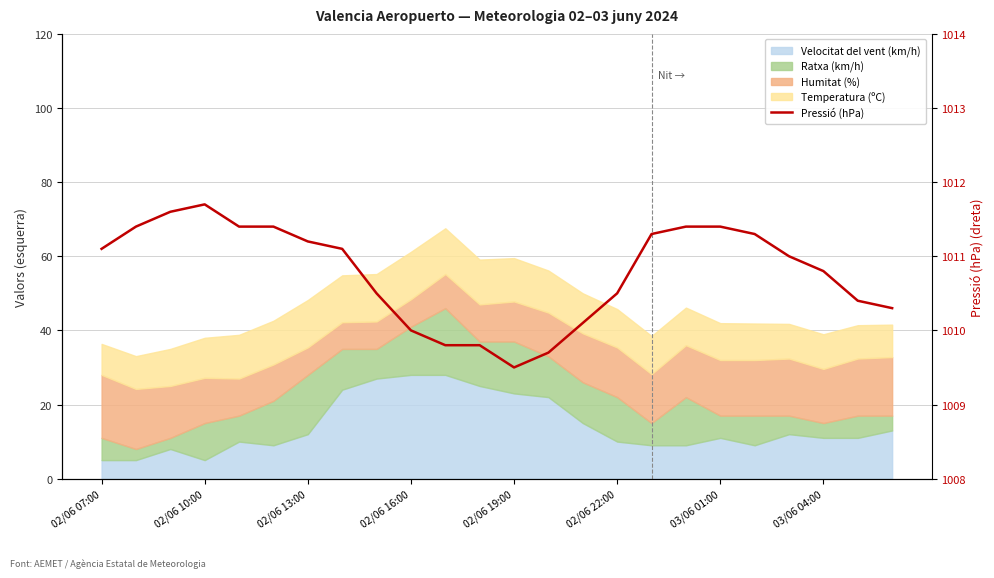

At which category does the data reach its first local peak?

02/06 10:00